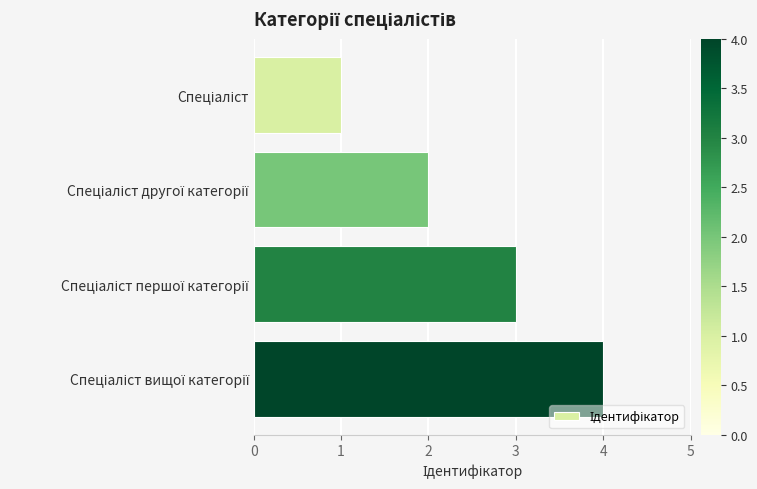

What is the sum of all values?

10